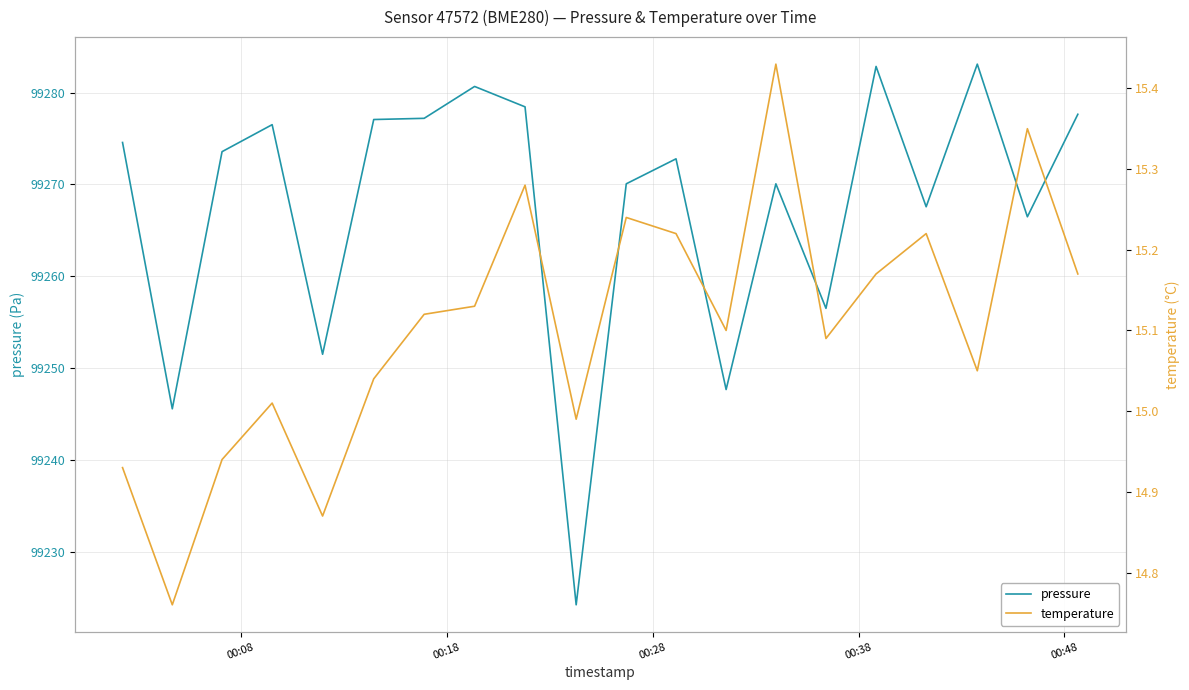

How many values in the temperature series are below 15?

5